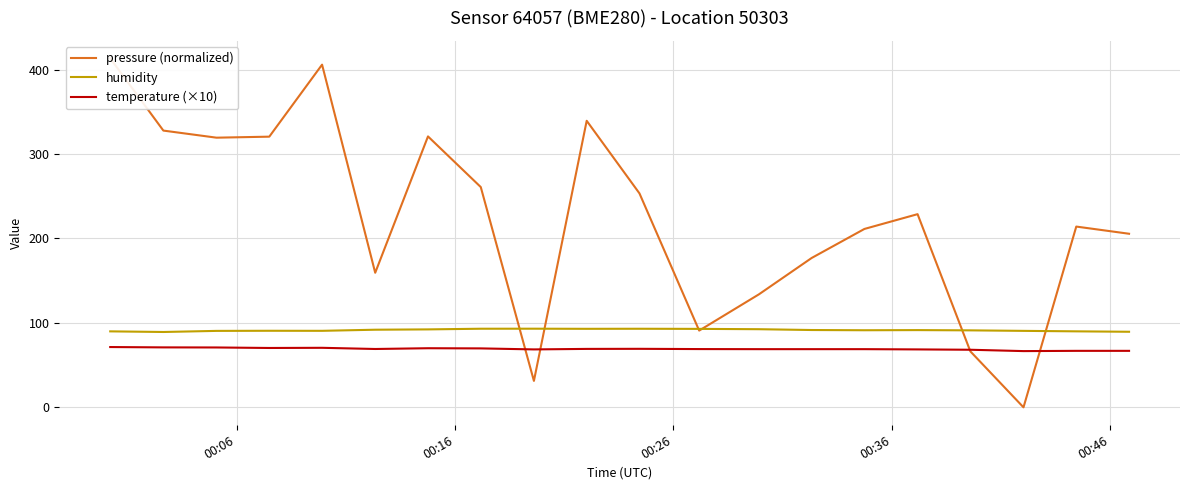

Rank the series by their maximum value, from highest to lowest.

pressure (normalized), humidity, temperature (×10)